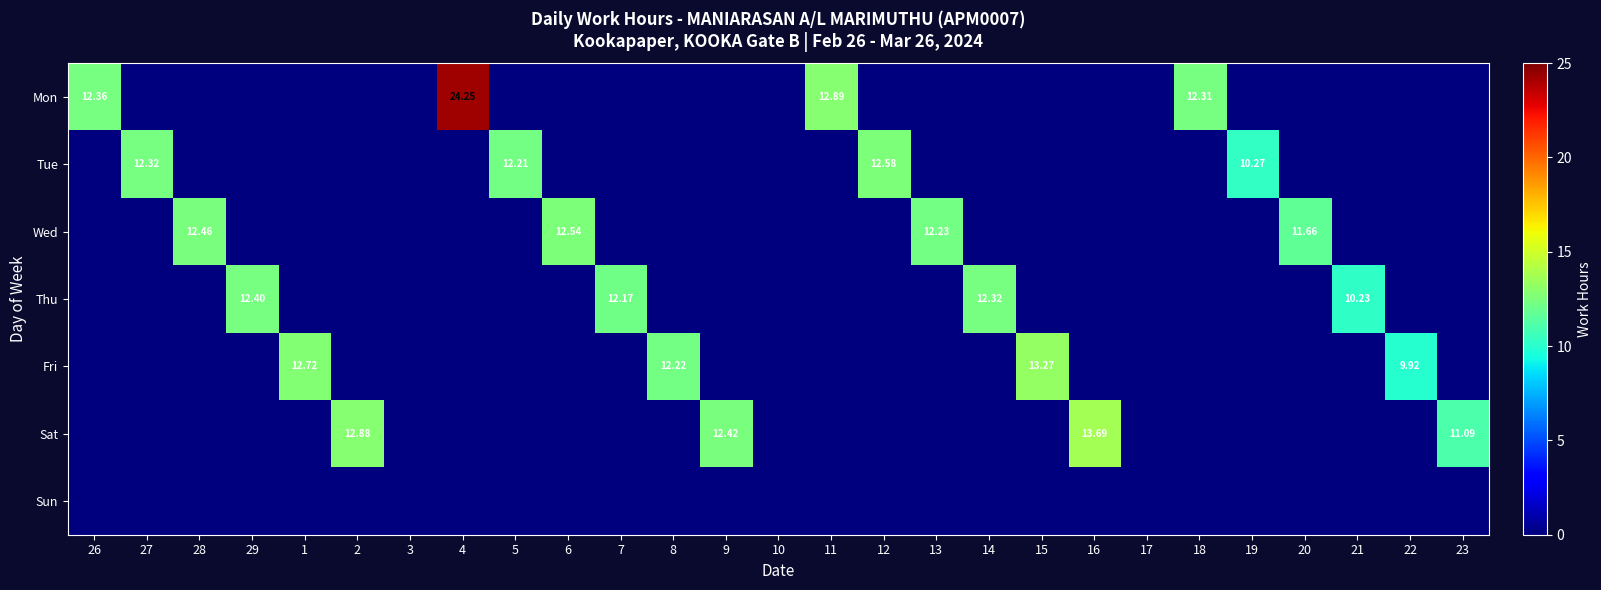

What is the total value across all series at 1?

12.7